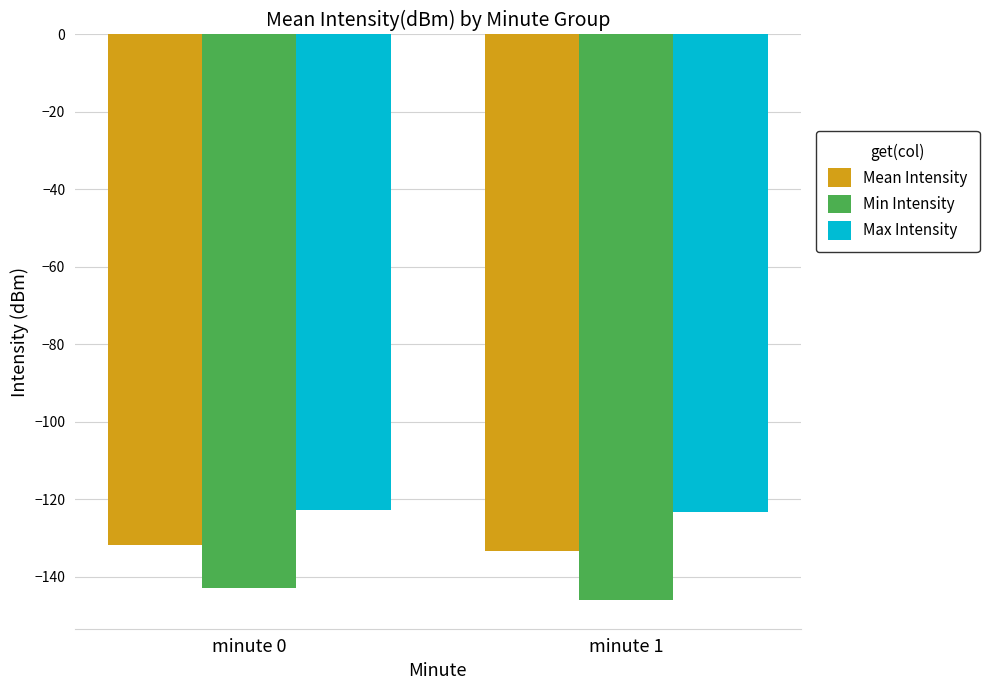

What is the average value of the Mean Intensity series?

-132.5